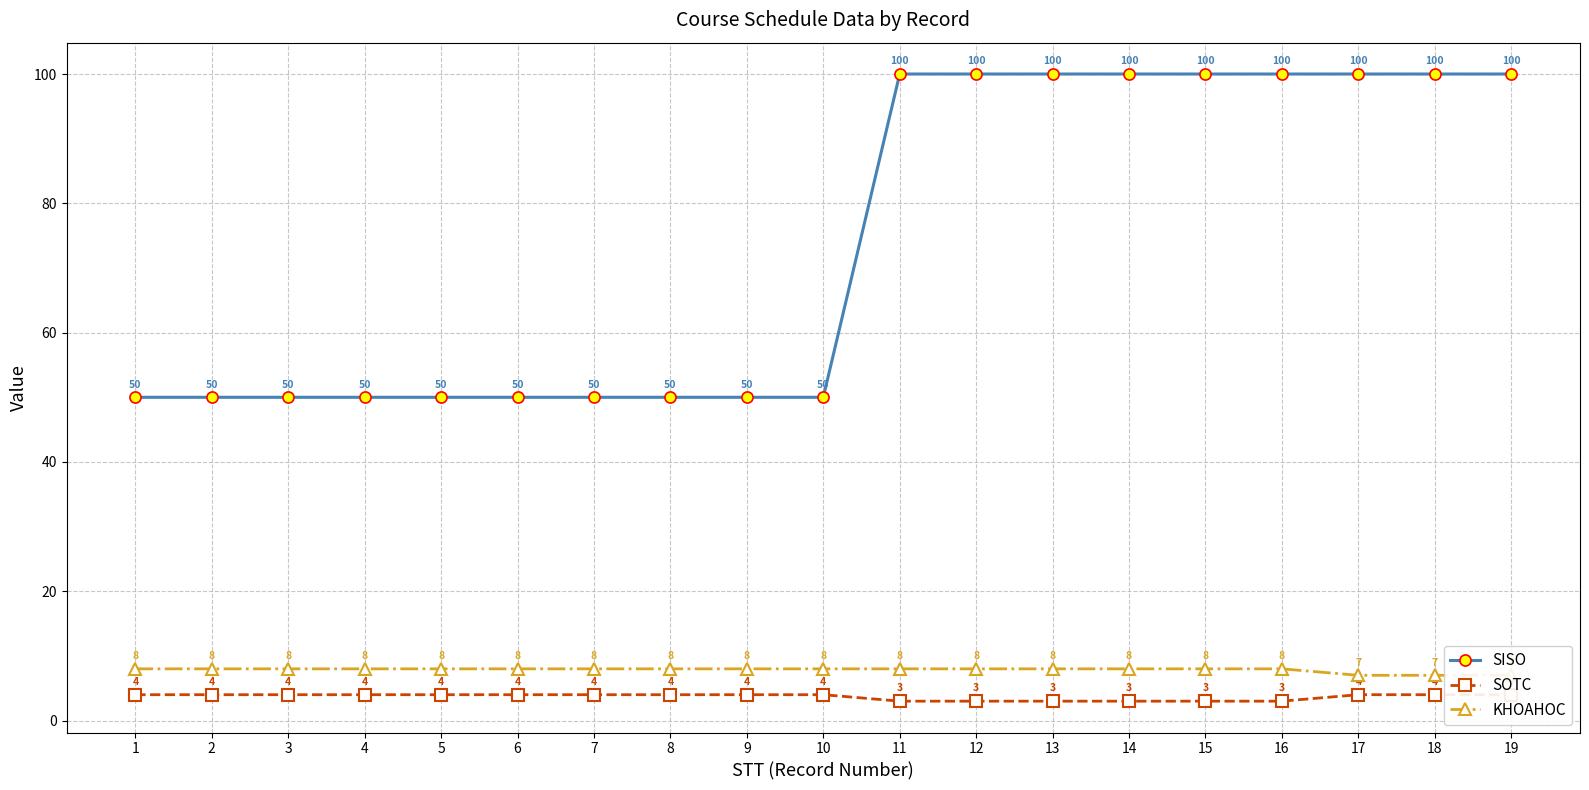

Where is SOTC nearest to the value 3?

11